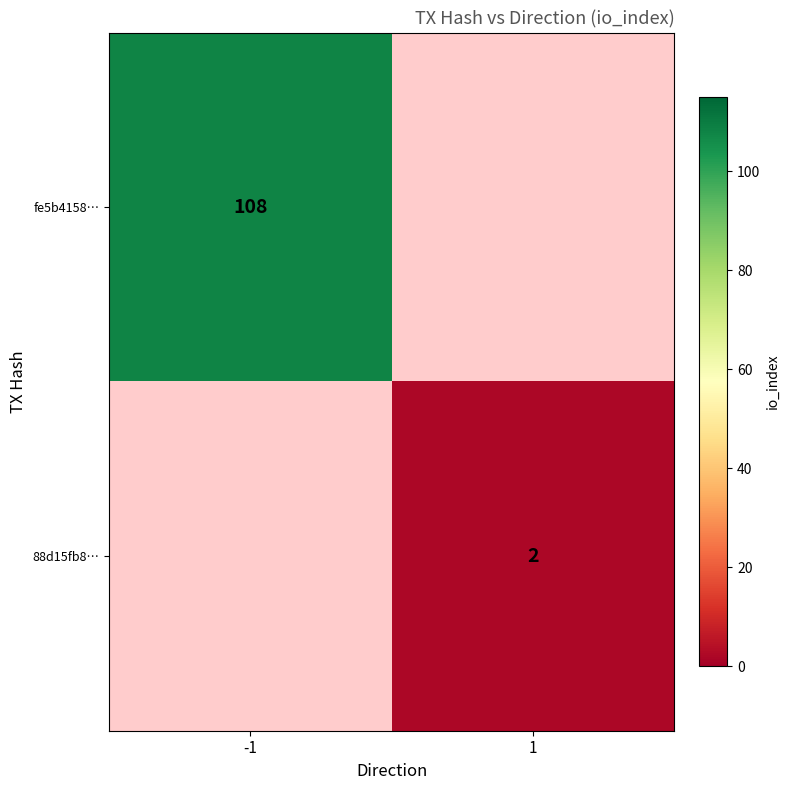

Between 1 and -1, which is larger?

-1